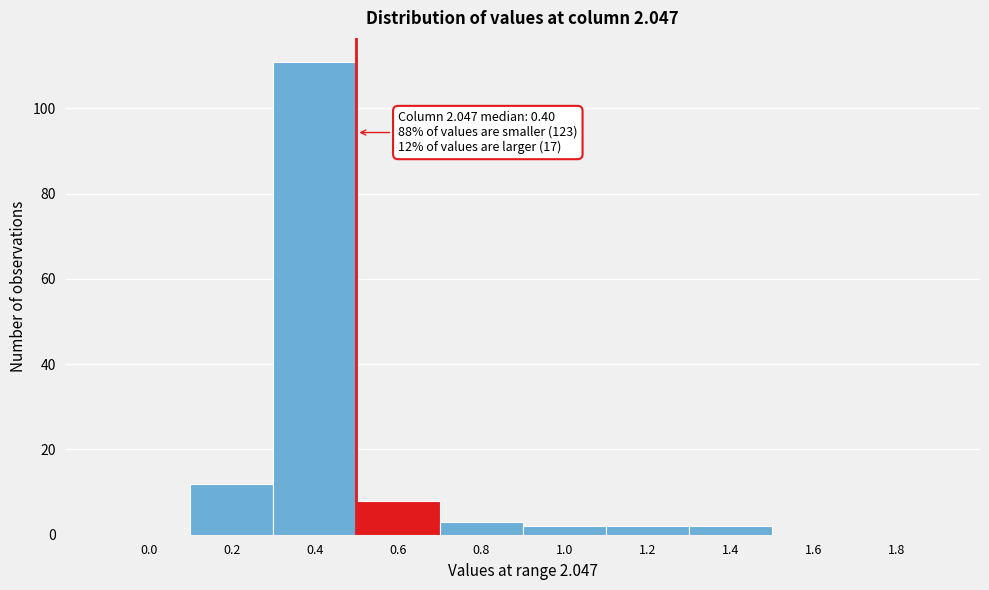

Reading right to left, what are all the values shown in this chart?

1.8=0	1.6=0	1.4=2	1.2=2	1.0=2	0.8=3	0.6=8	0.4=111	0.2=12	0.0=0